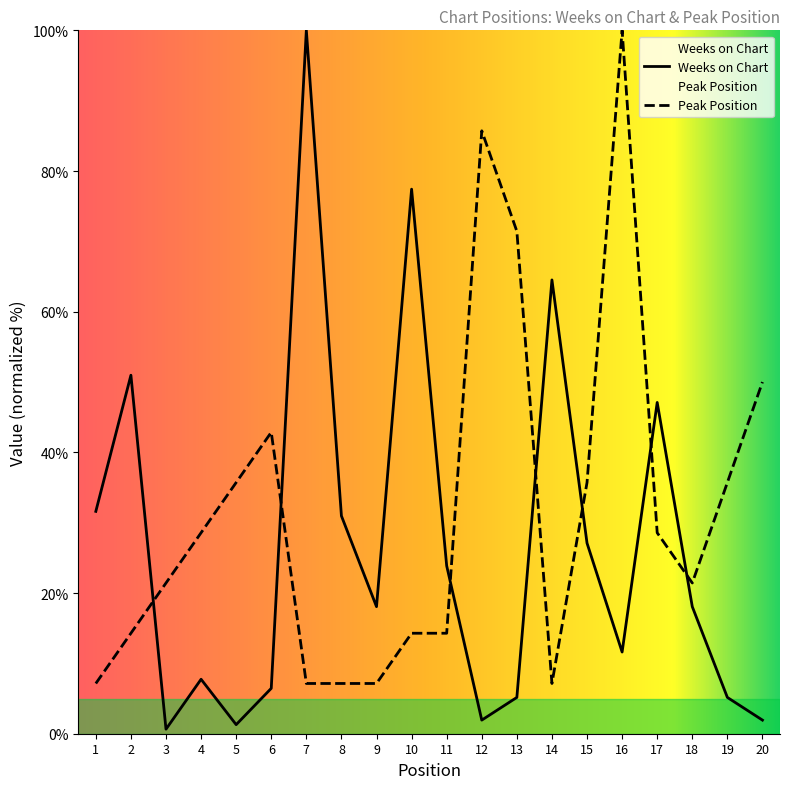

Reading left to right, list all the values displayed in this chart.

Weeks on Chart: 1=31.6	2=51.0	3=0.6	4=7.7	5=1.3	6=6.5	7=100.0	8=31.0	9=18.1	10=77.4	11=23.9	12=1.9	13=5.2	14=64.5	15=27.1	16=11.6	17=47.1	18=18.1	19=5.2	20=1.9
Peak Position: 1=7.1	2=14.3	3=21.4	4=28.6	5=35.7	6=42.9	7=7.1	8=7.1	9=7.1	10=14.3	11=14.3	12=85.7	13=71.4	14=7.1	15=35.7	16=100.0	17=28.6	18=21.4	19=35.7	20=50.0